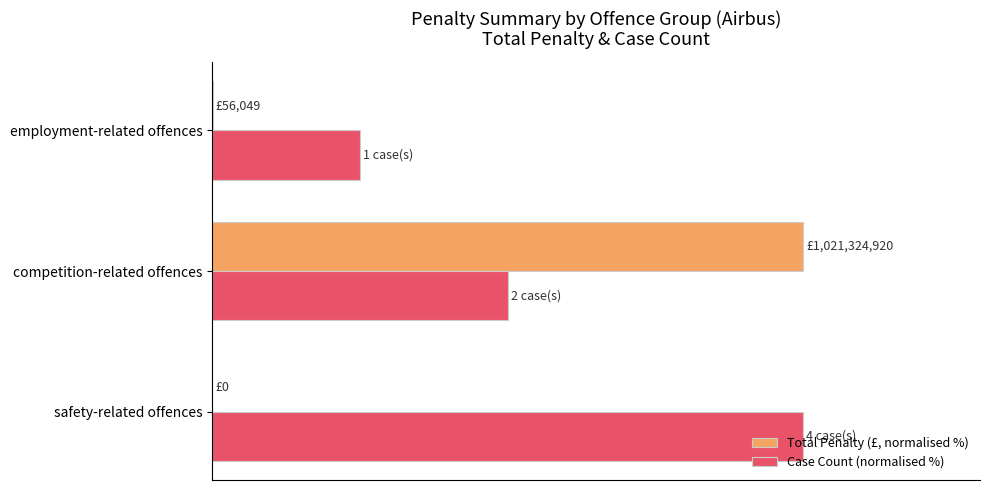

Which series has the largest range (max minus min)?

Total Penalty (£, normalised %)